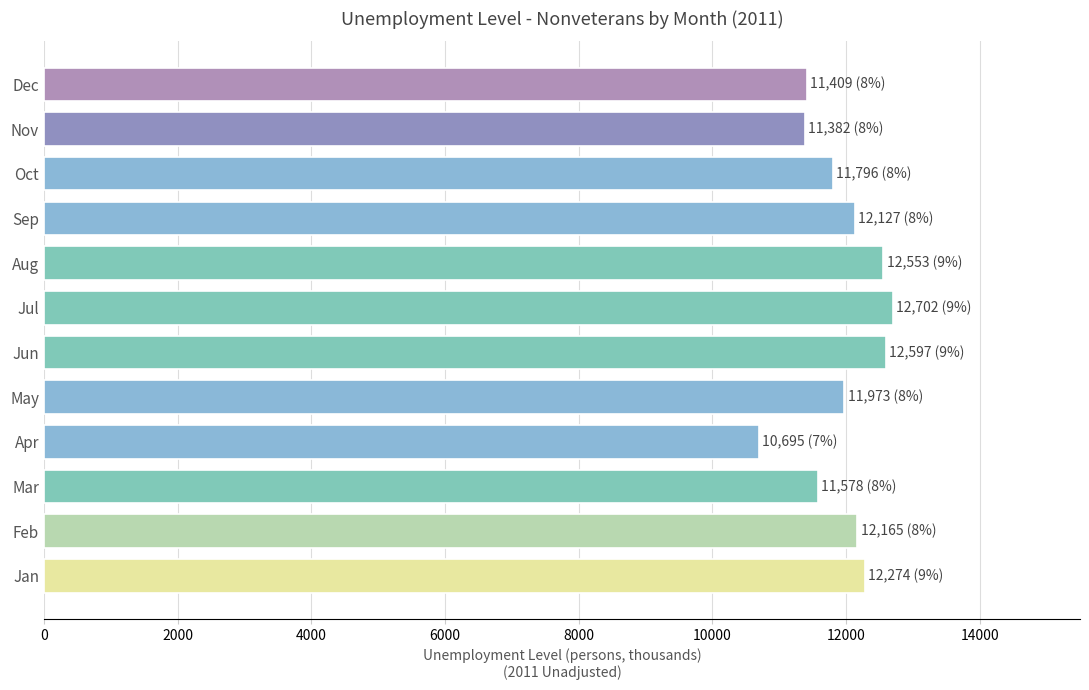

What is the average value?

11938